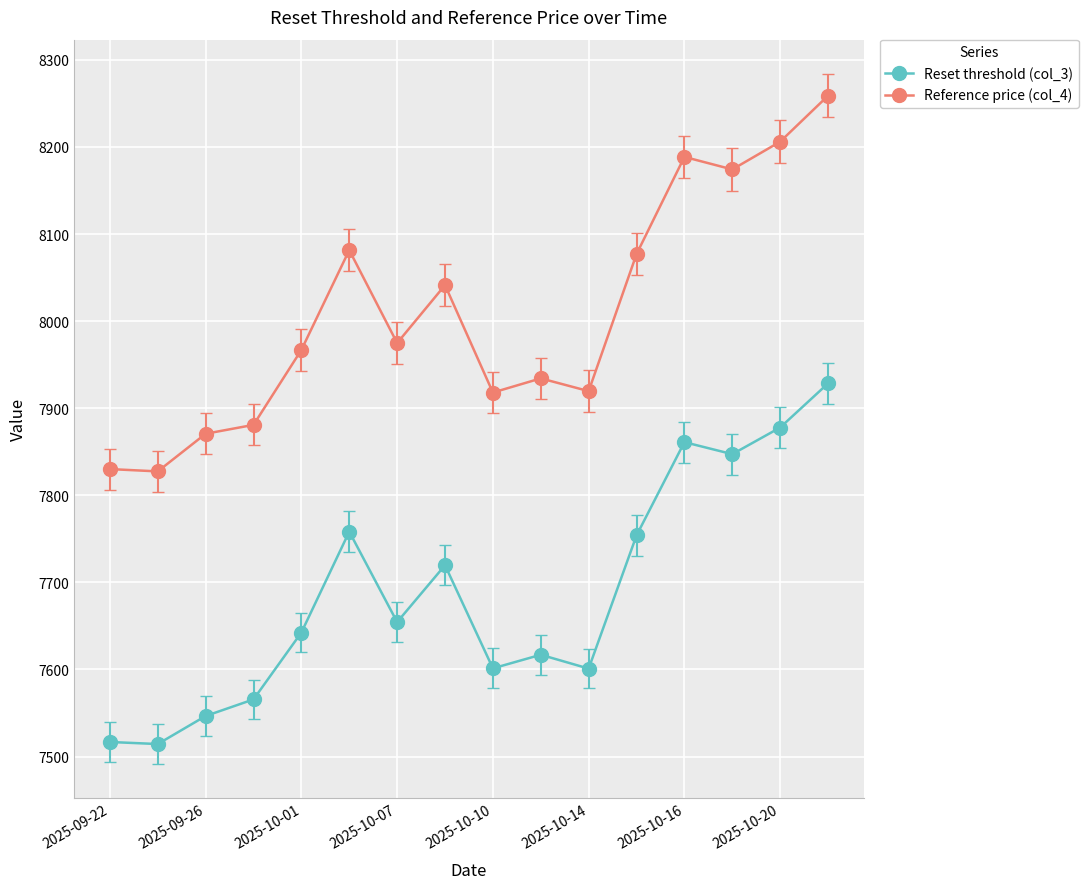

What is the value of the Reset threshold (col_3) point at the 6th from the left?

7758.3